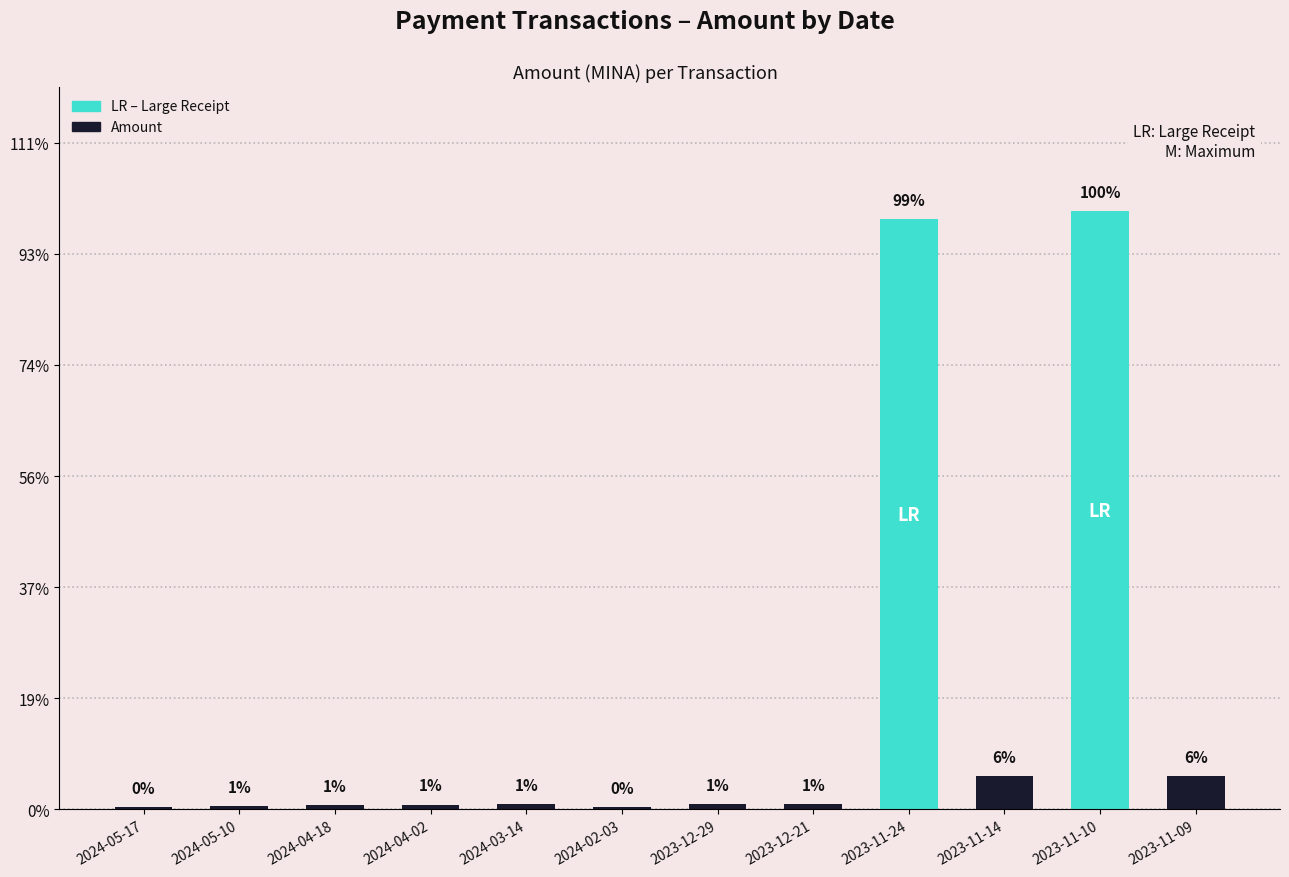

Does the chart contain any negative values?

No